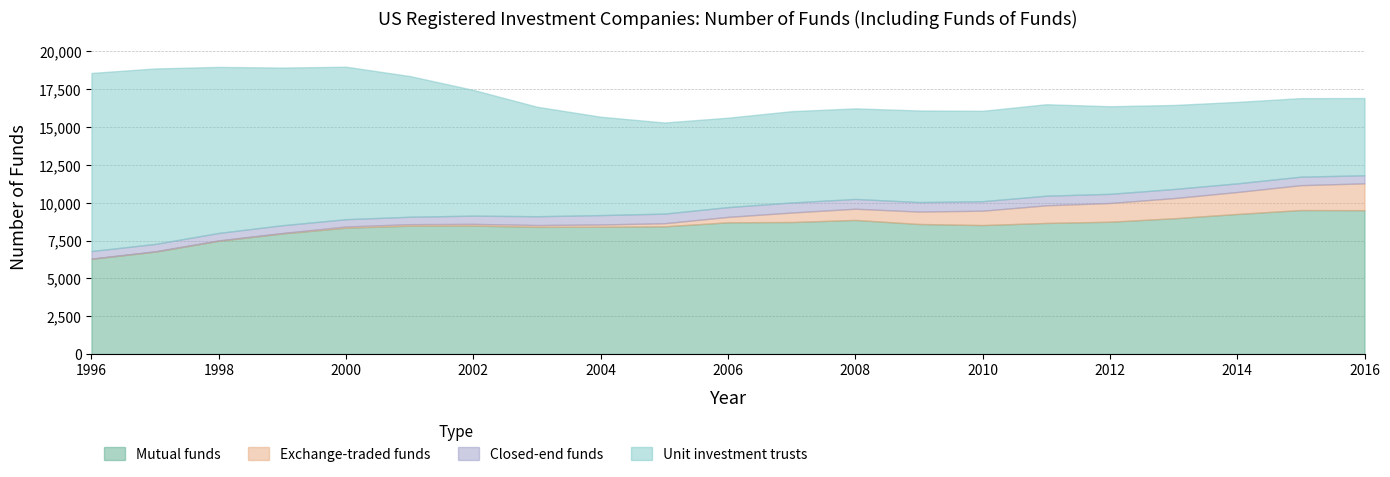

What are all the series names shown in the legend?

Mutual funds, Exchange-traded funds, Closed-end funds, Unit investment trusts